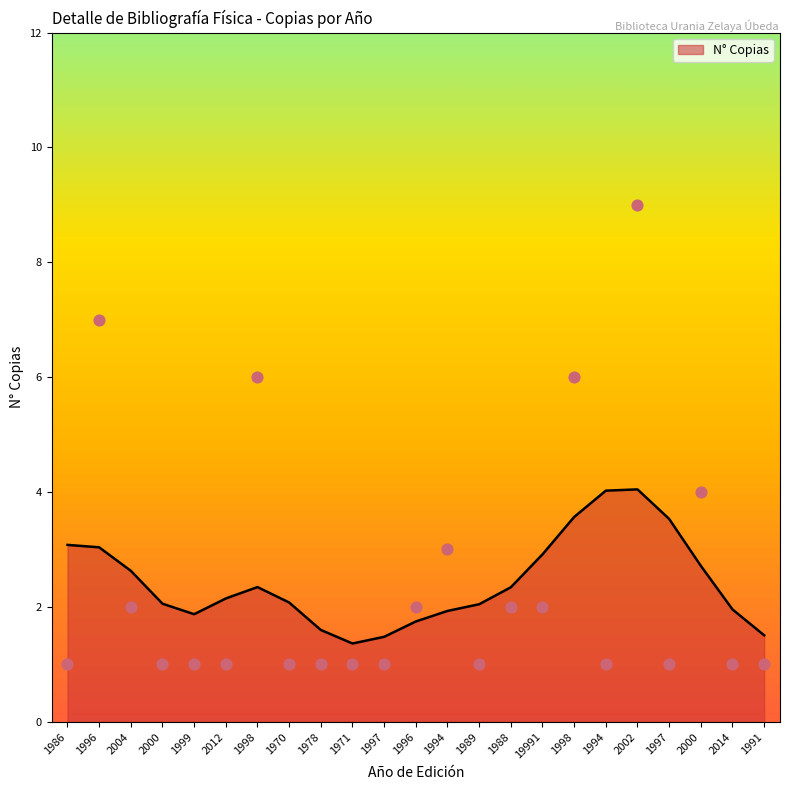

Between 1988 and 1997, which is larger?

1988